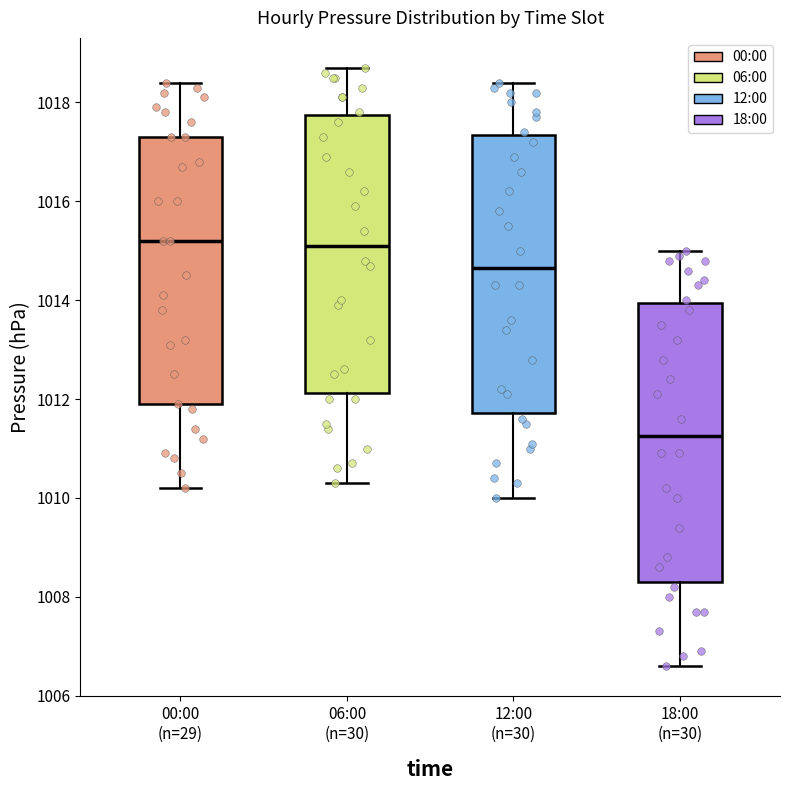

Where is the lower edge of the box for 18:00 (n=30) on the y-axis? The values are not printed on the chart, so give them approximately, as read against the axis.

1008.4